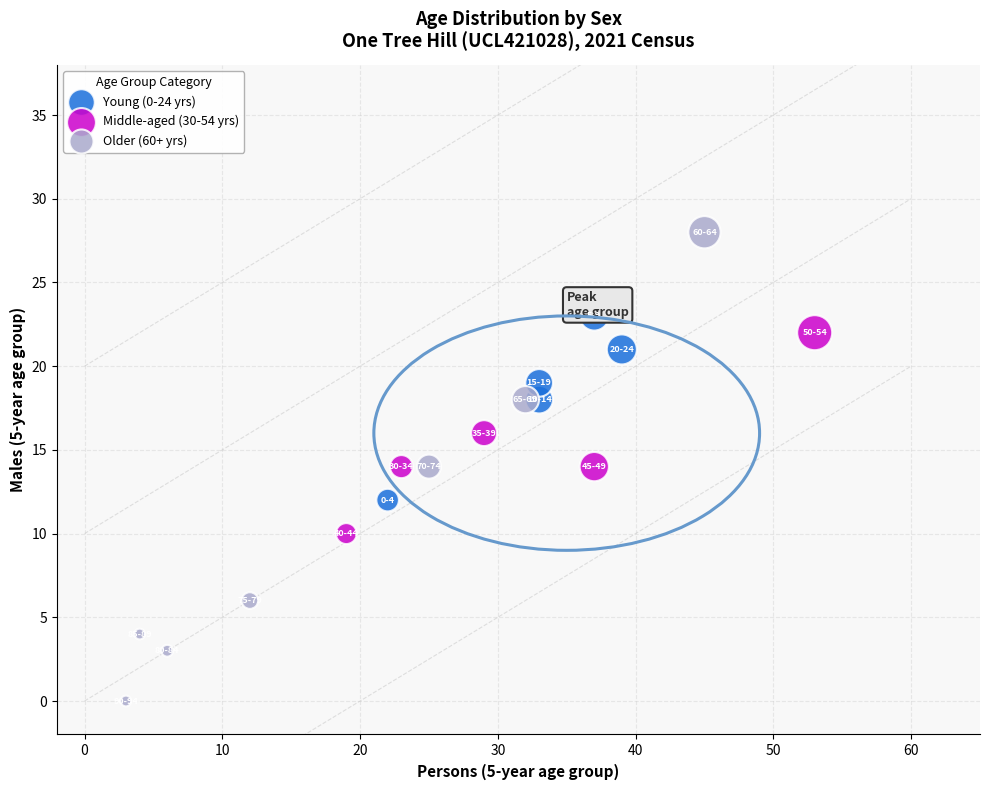

Which series reaches the minimum Y coordinate?

Older (60+ yrs)